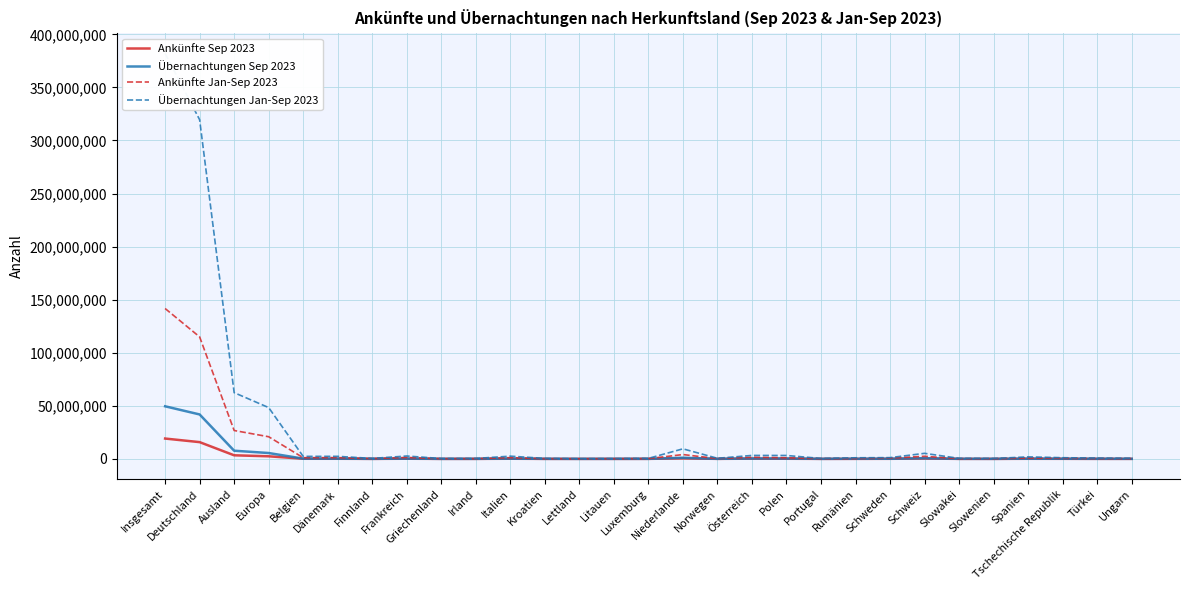

At which category does Ankünfte Sep 2023 reach its first local peak?

Frankreich